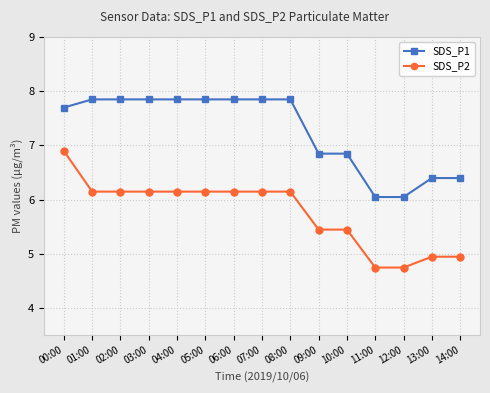

At which label does SDS_P1 first exceed 7?

00:00